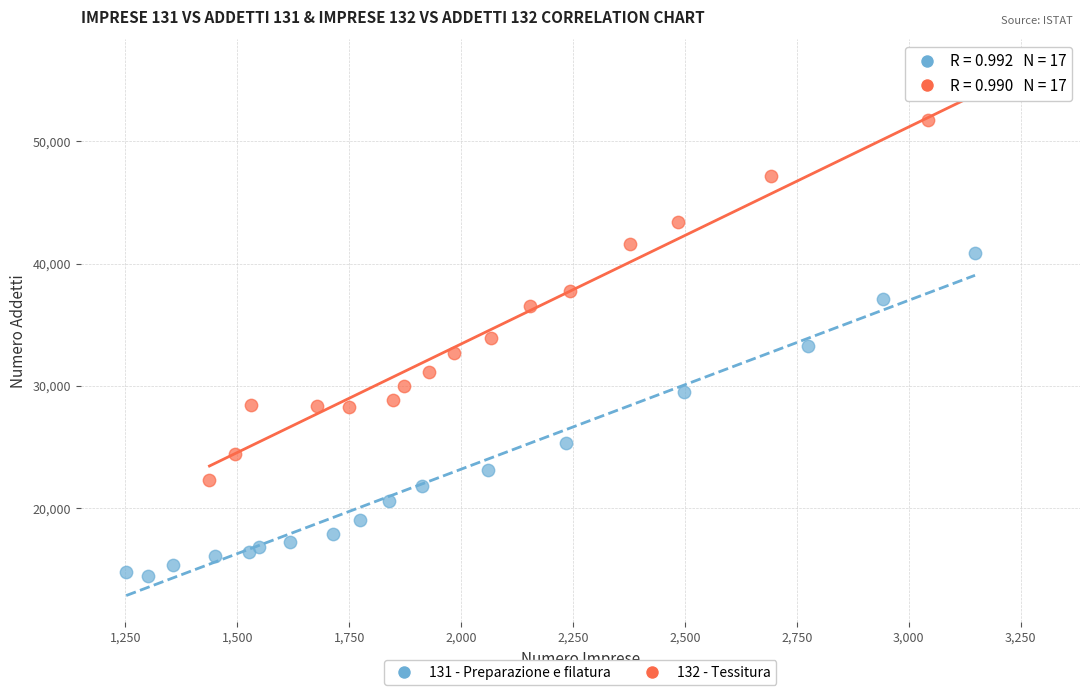

Which series has the widest spread of Y values?

132 - Tessitura